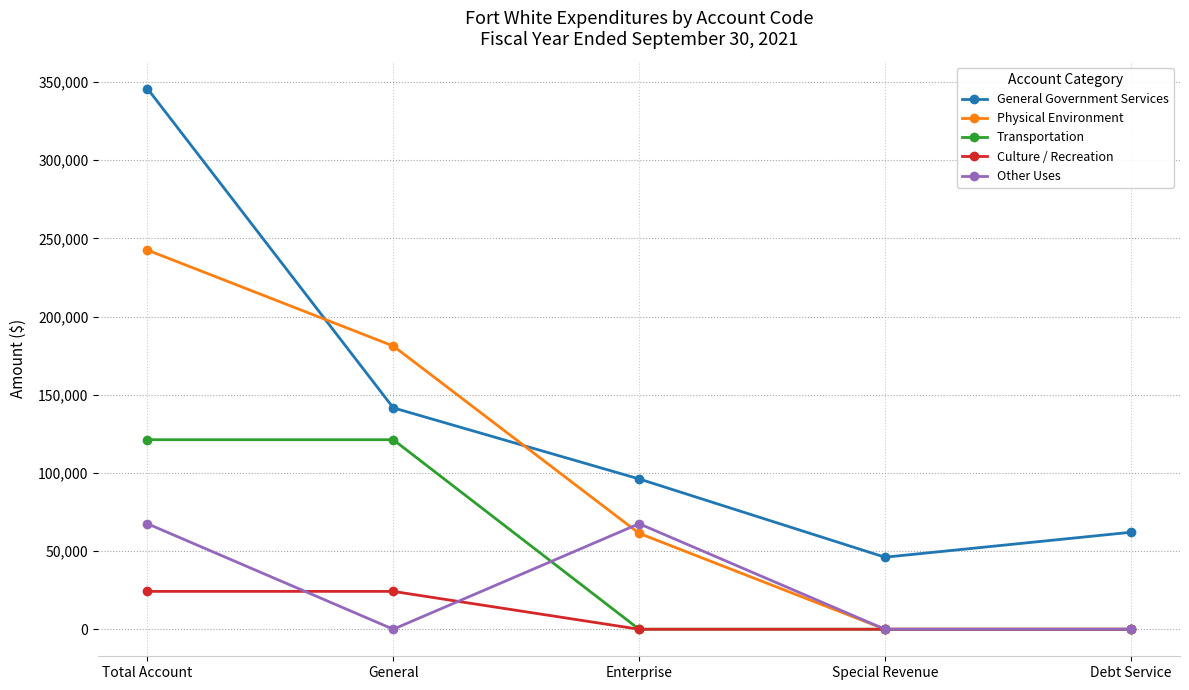

At which category is the sum across all series the highest?

Total Account